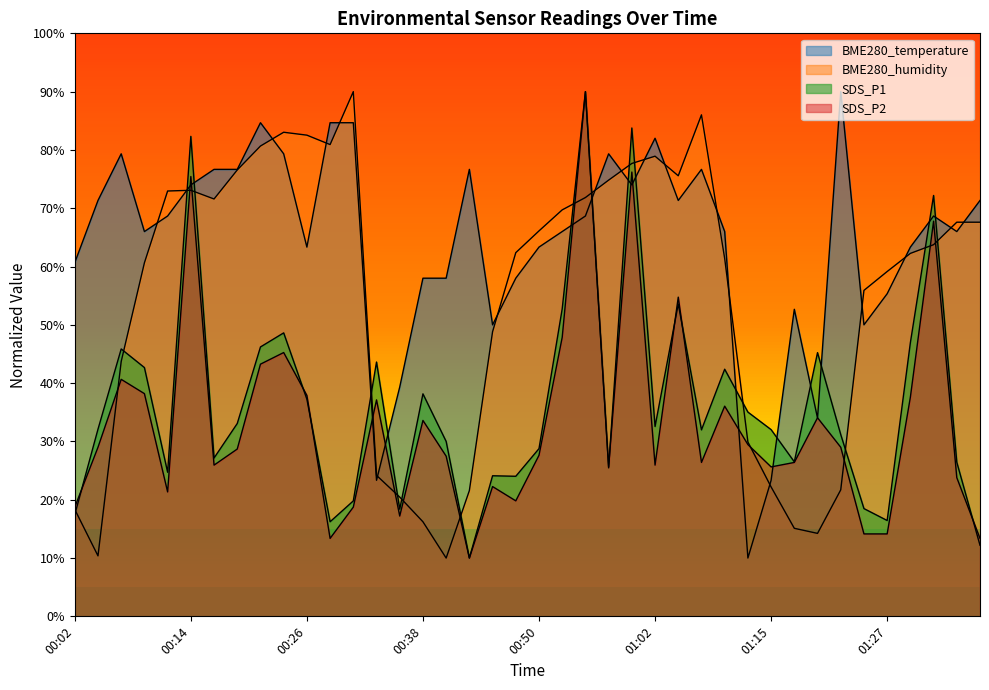

At which label is SDS_P1 closest to 50?

00:23